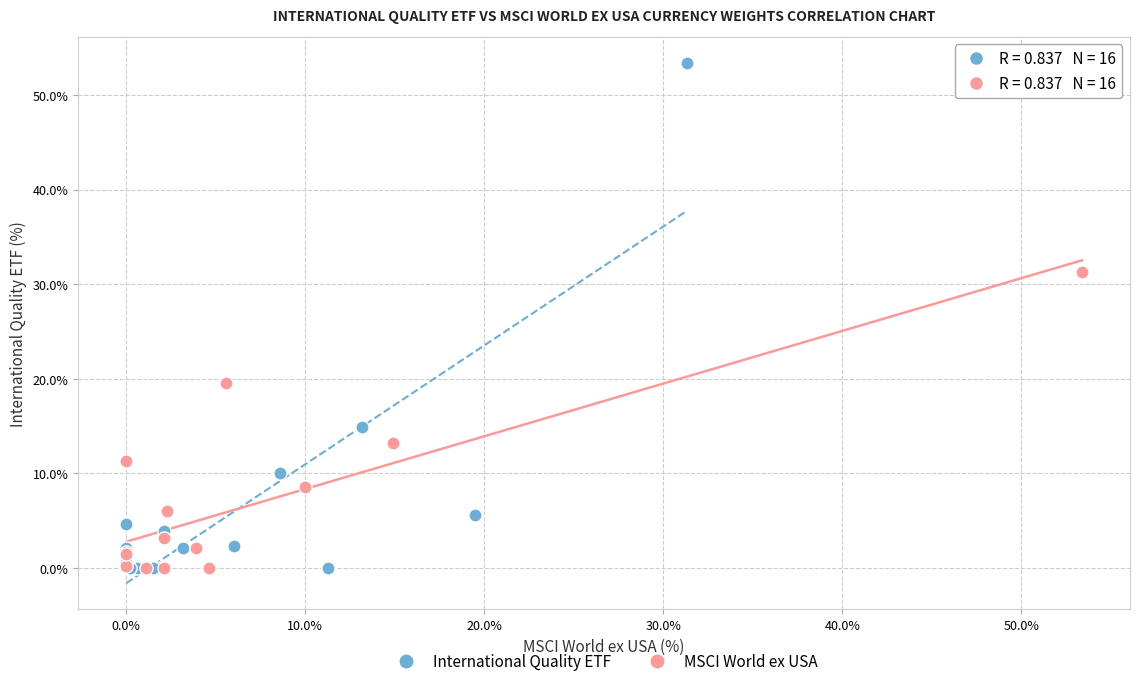

What are all the series names shown in the legend?

International Quality ETF, MSCI World ex USA